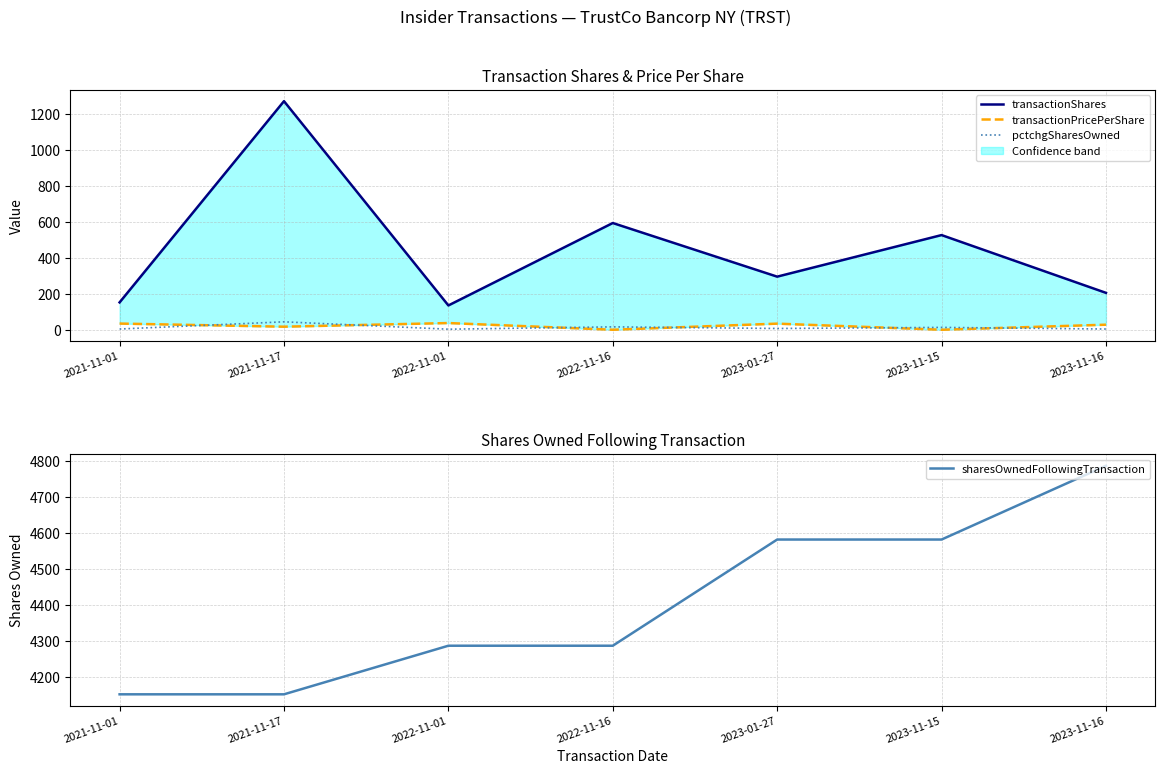

Reading right to left, list all the values displayed in this chart.

transactionShares: 2023-11-16=205.0	2023-11-15=526.0	2023-01-27=295.0	2022-11-16=593.0	2022-11-01=135.0	2021-11-17=1270.0	2021-11-01=152.0
transactionPricePerShare: 2023-11-16=28.0	2023-11-15=0.0	2023-01-27=33.9	2022-11-16=0.0	2022-11-01=37.2	2021-11-17=16.9	2021-11-01=34.3
pctchgSharesOwned: 2023-11-16=4.0	2023-11-15=13.0	2023-01-27=7.0	2022-11-16=16.0	2022-11-01=3.0	2021-11-17=44.0	2021-11-01=4.0
sharesOwnedFollowingTransaction: 2023-11-16=4787.0	2023-11-15=4582.0	2023-01-27=4582.0	2022-11-16=4287.0	2022-11-01=4287.0	2021-11-17=4152.0	2021-11-01=4152.0